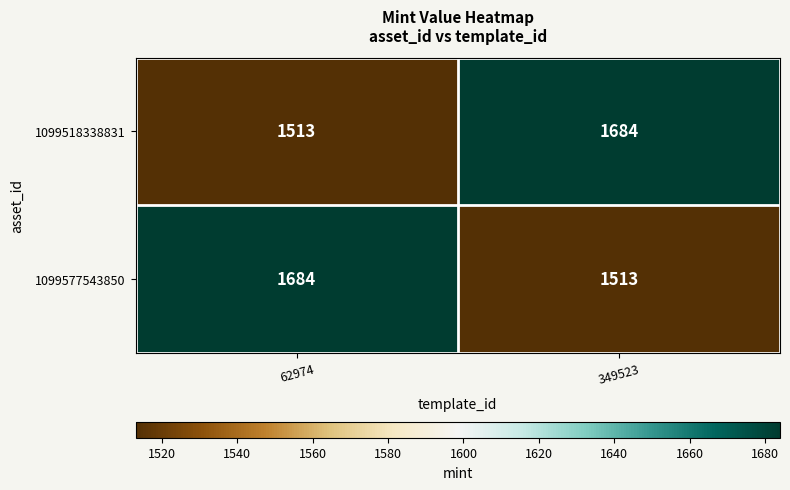

At which label does 1099577543850 reach its peak?

62974